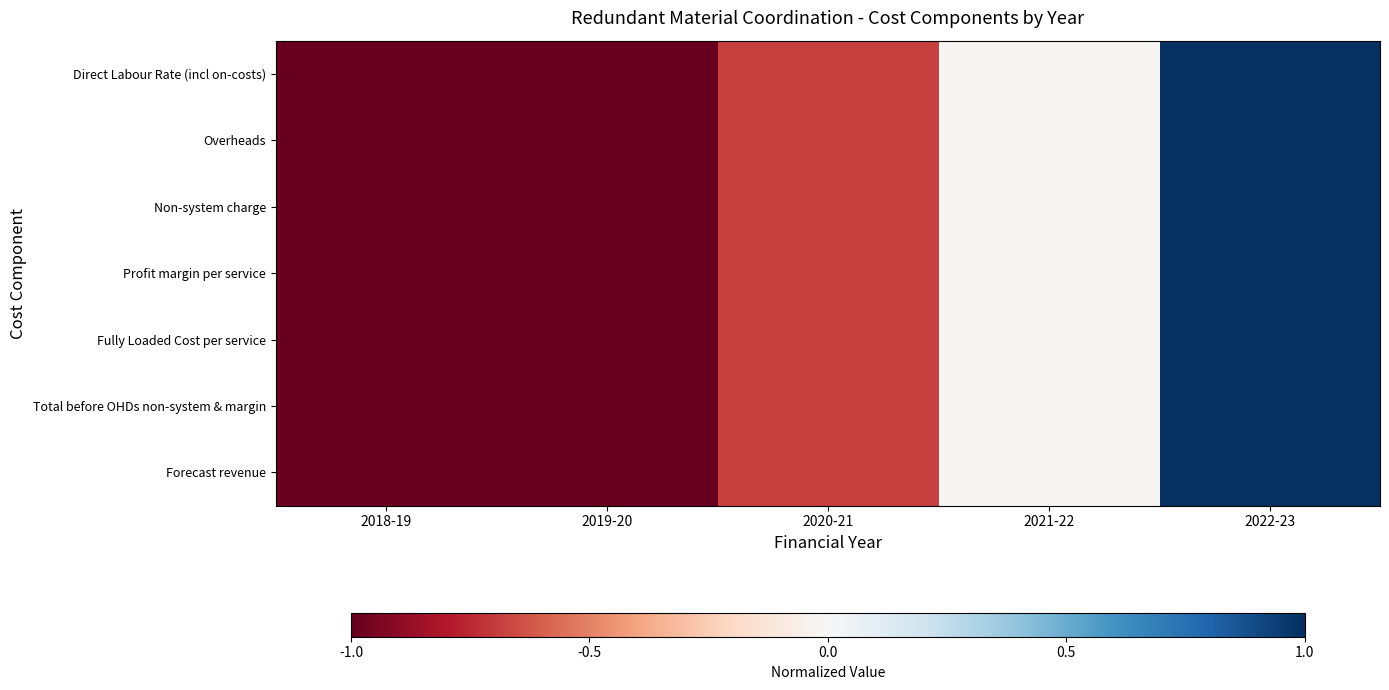

At how many categories does at least one series exceed 0?

1